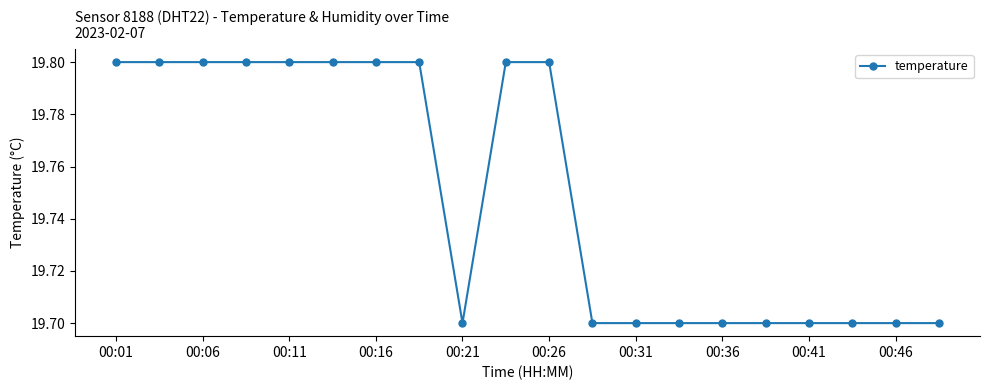

Count the values in the range 19 to 20.

20